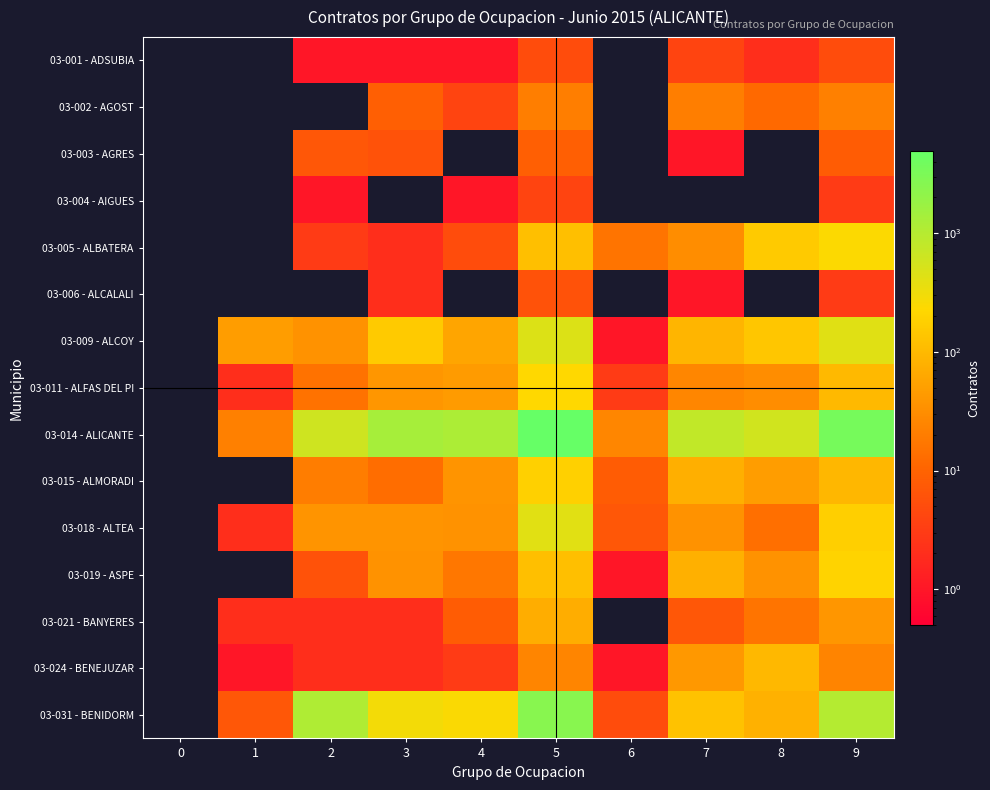

Which series has the largest total across all categories?

03-014 - ALICANTE